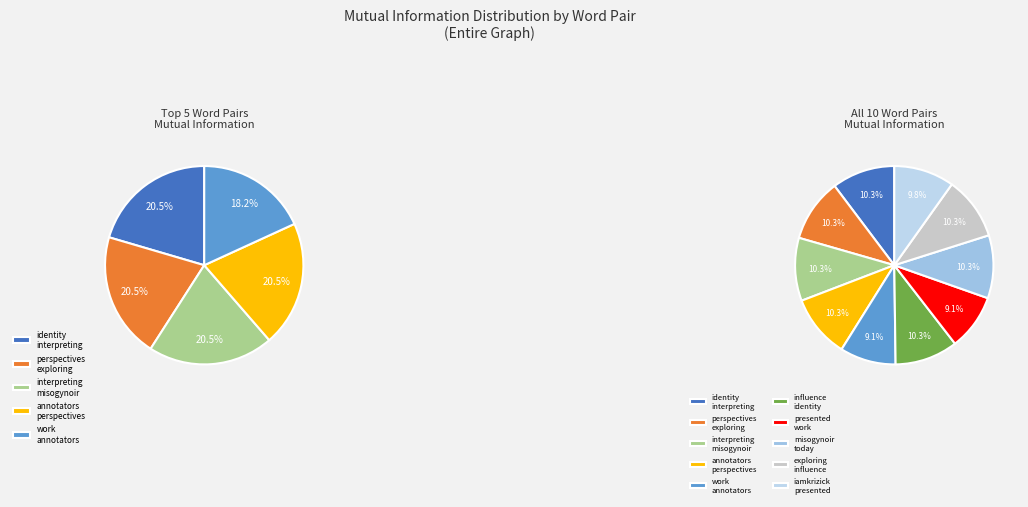

What is the smallest slice in the pie chart?

work-annotators